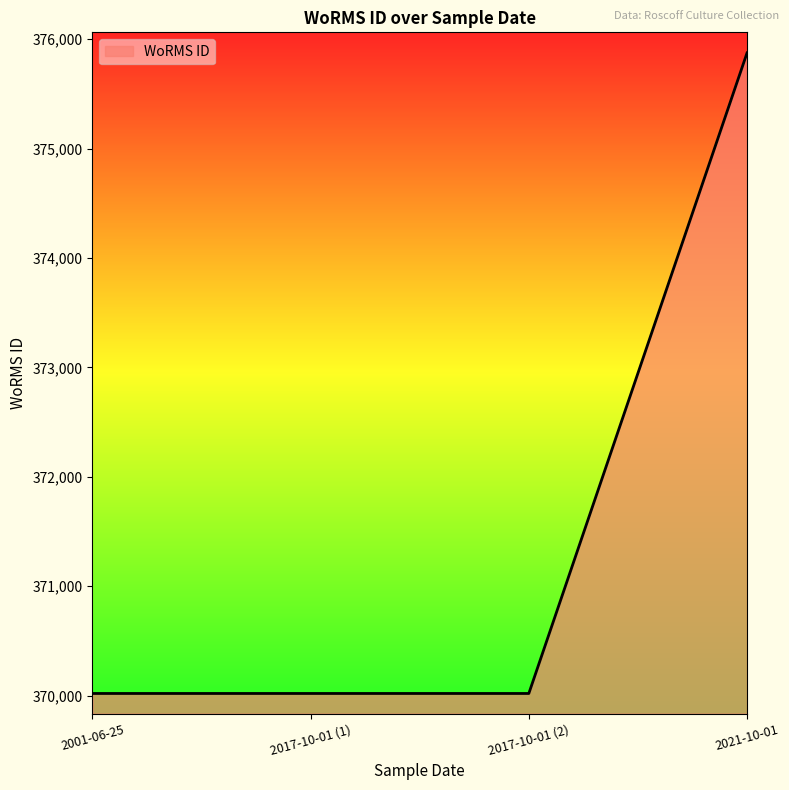

What is the average value?

371483